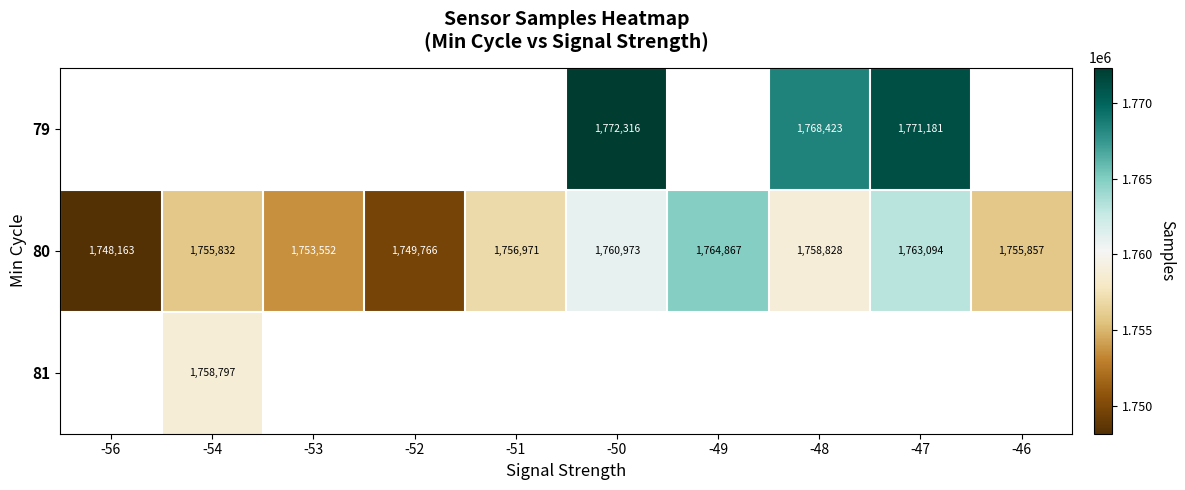

Is it true that 80 equals 2776822 at -51?

False